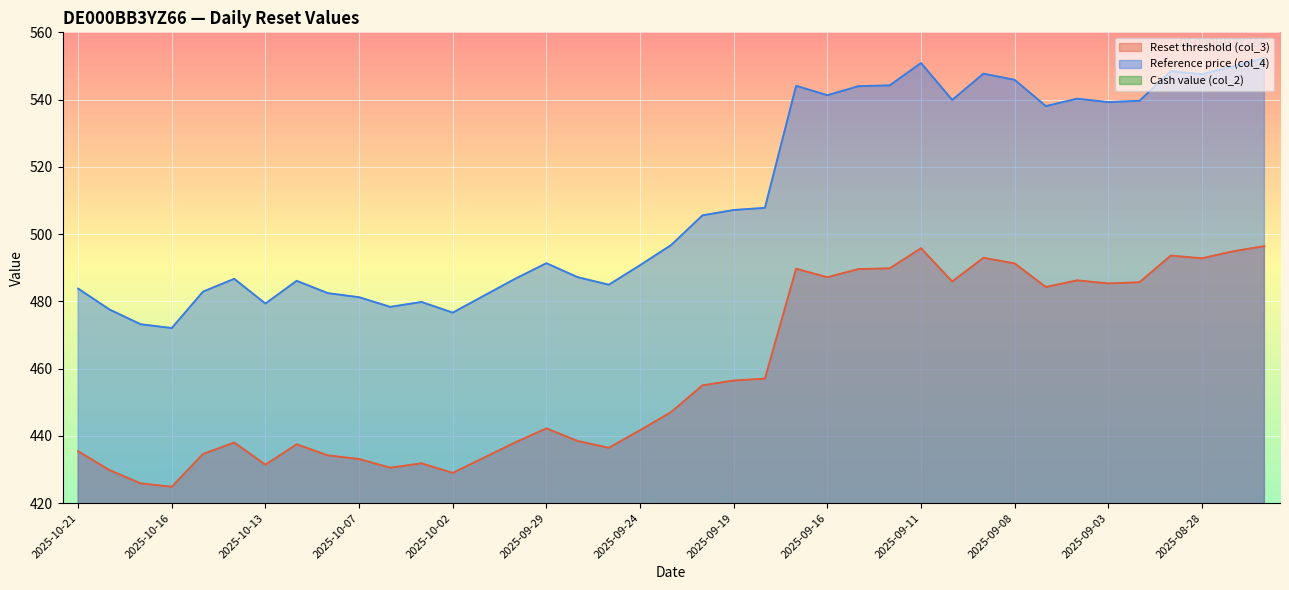

True or false: Reset threshold (col_3) and Cash value (col_2) cross at least once.

False